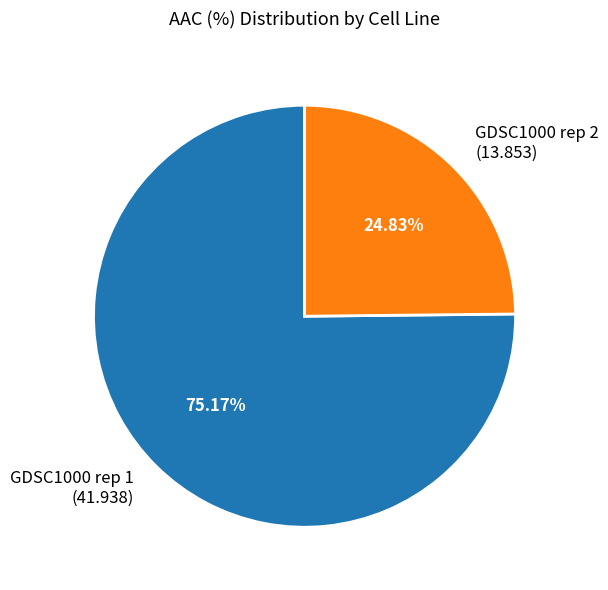

What is the total percentage of GDSC1000 rep 2 and GDSC1000 rep 1?

100.0%